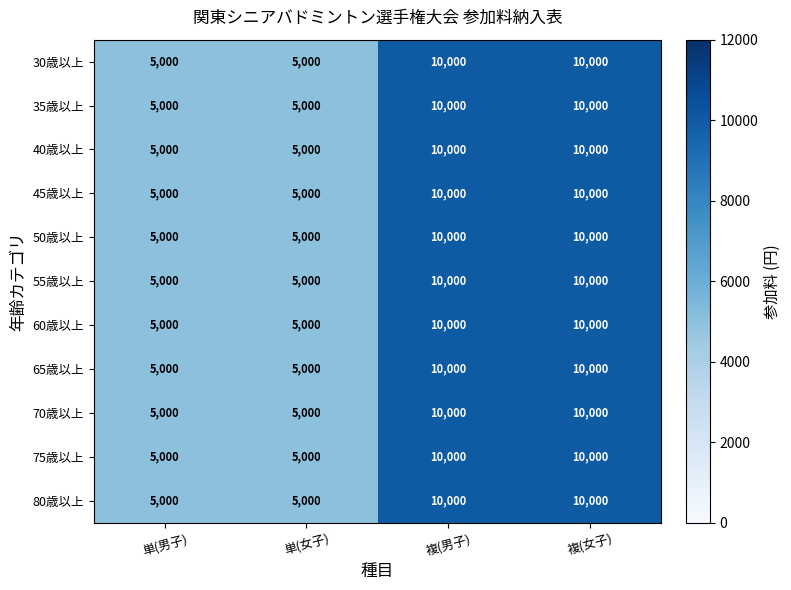

What is the difference between the maximum and minimum values in the 55歳以上 series?

5000